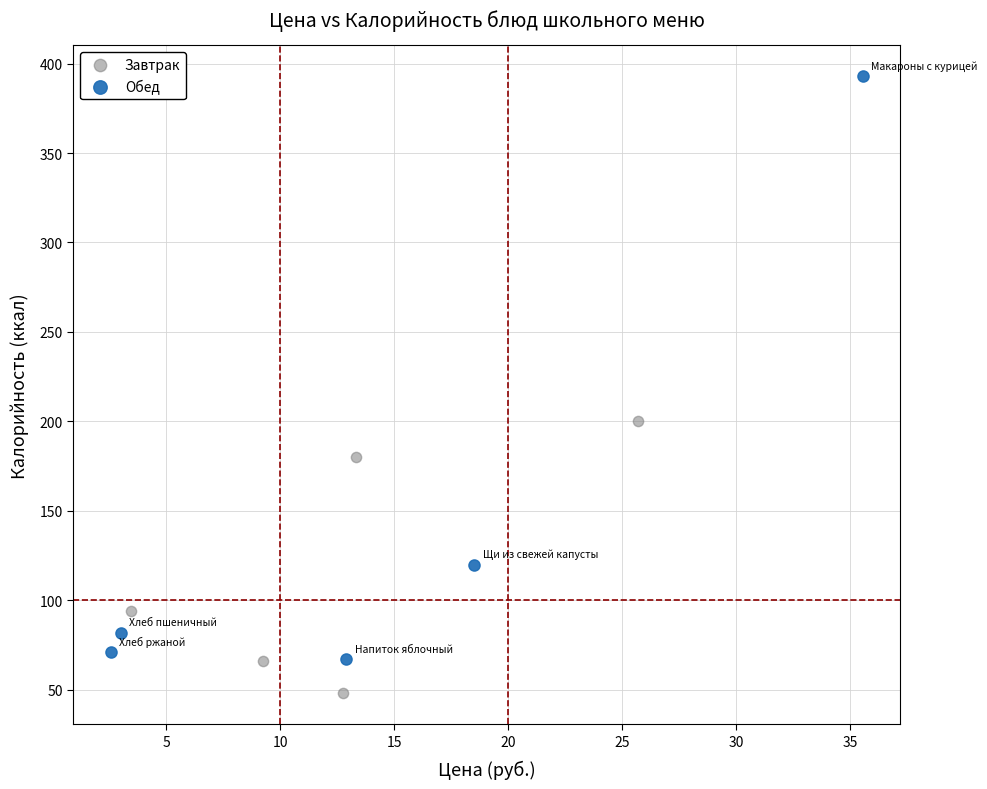

Which series reaches the maximum Y coordinate?

Обед